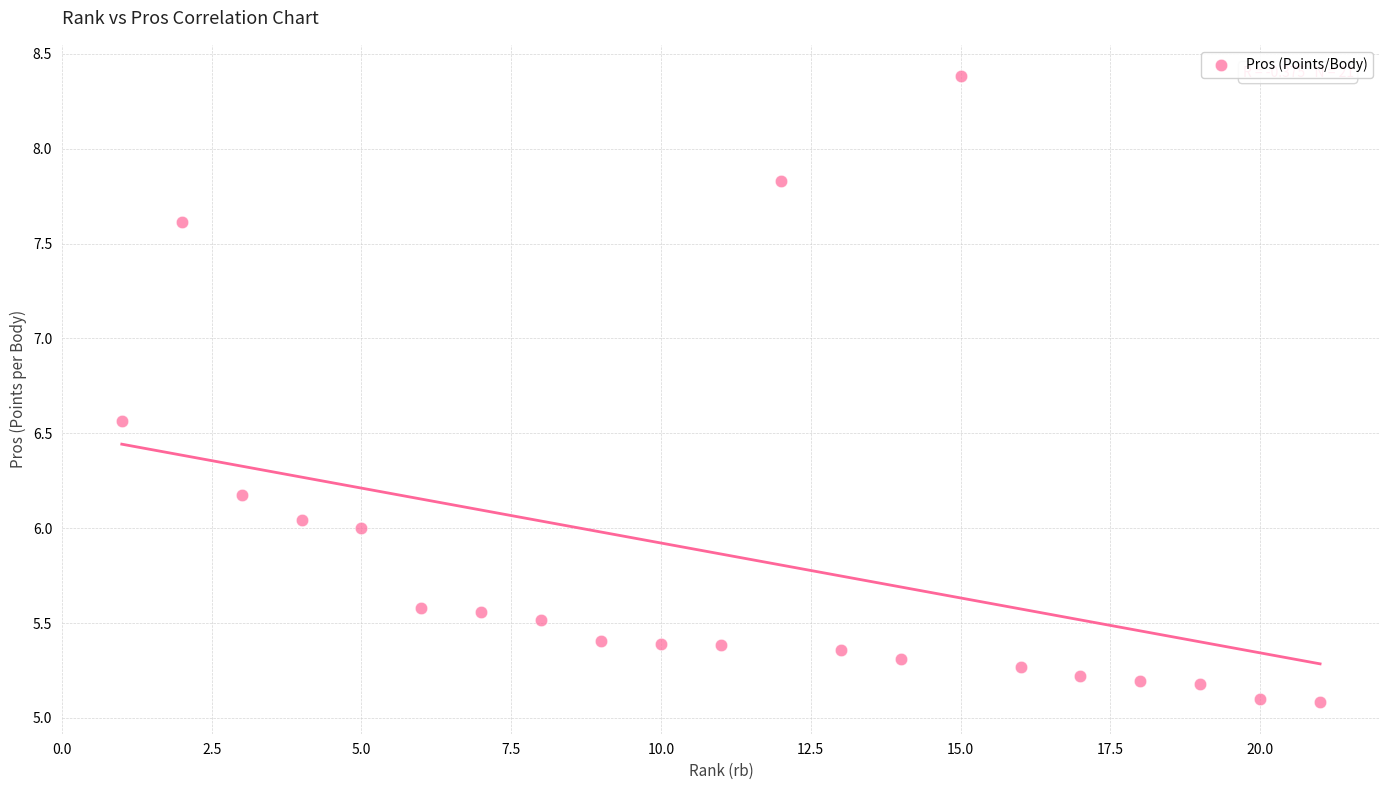

What is the range of X values (max minus min)?

20.0